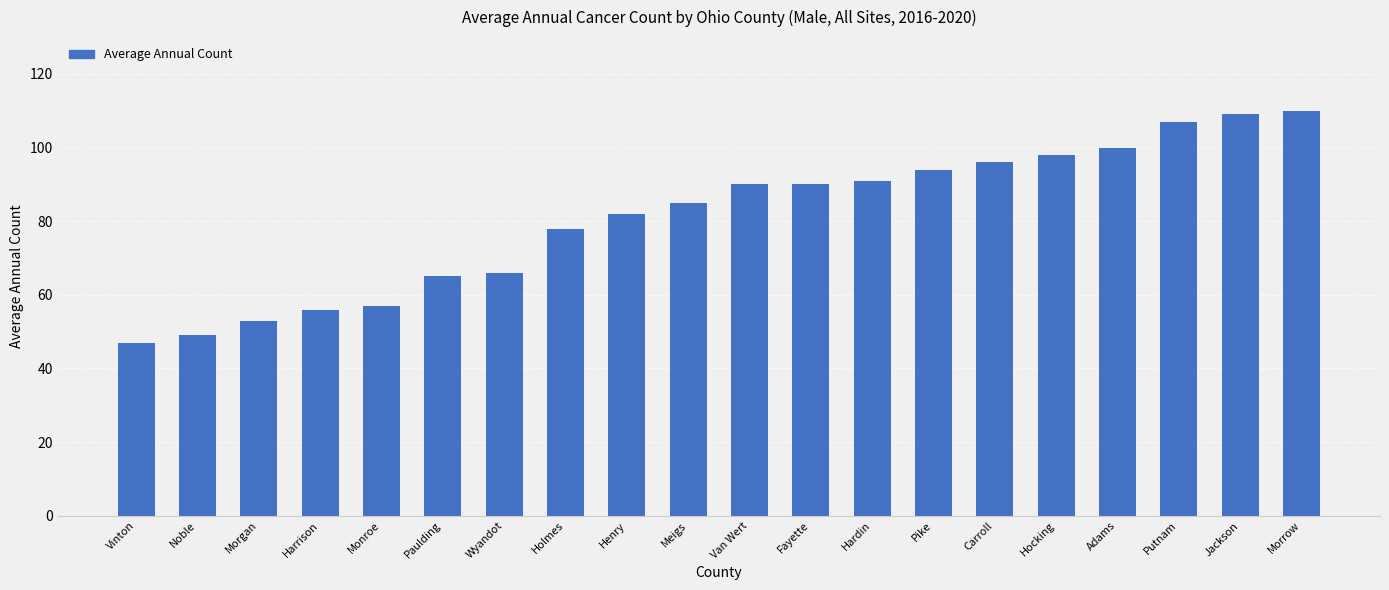

Read the value at Van Wert.

90